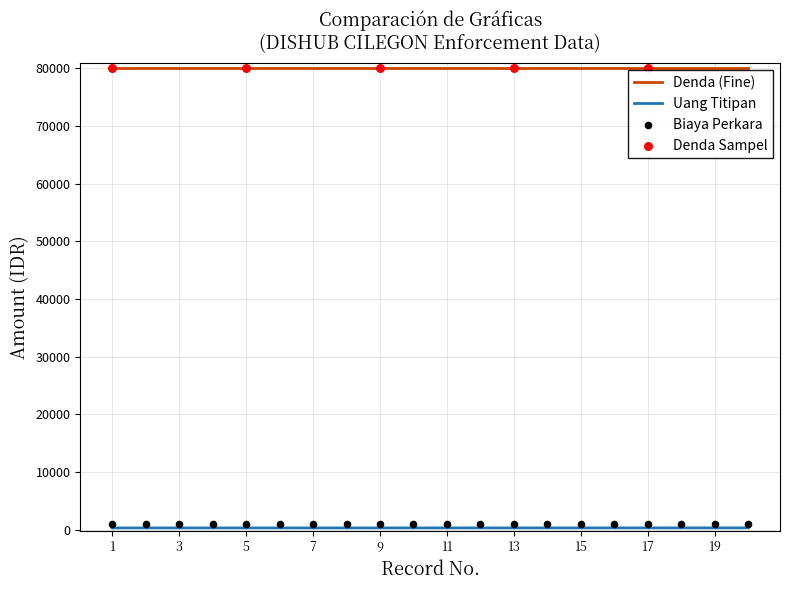

Which series has the widest spread of Y values?

Denda (Fine)